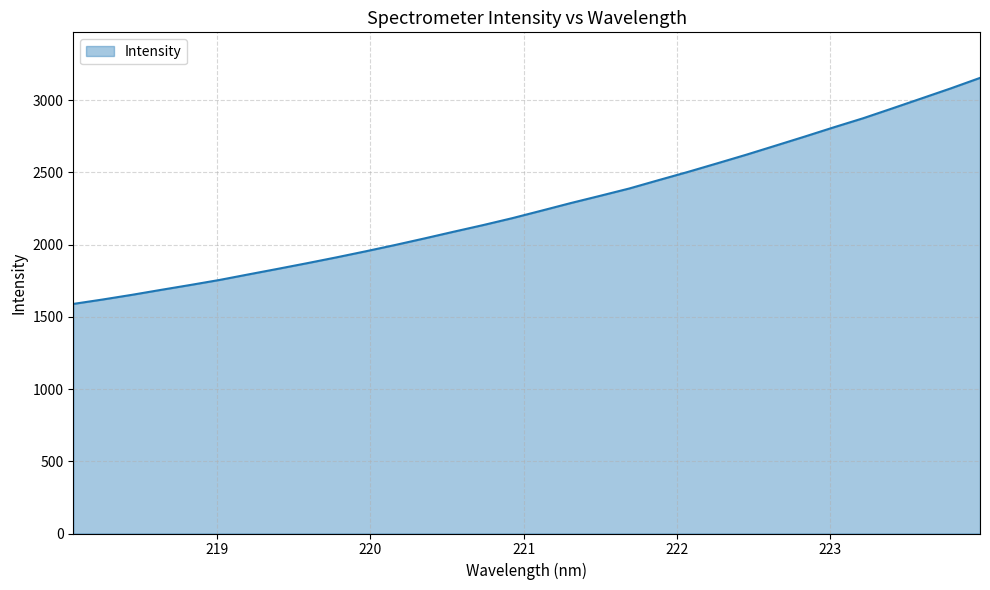

What is the difference between the maximum and minimum values?

1564.5